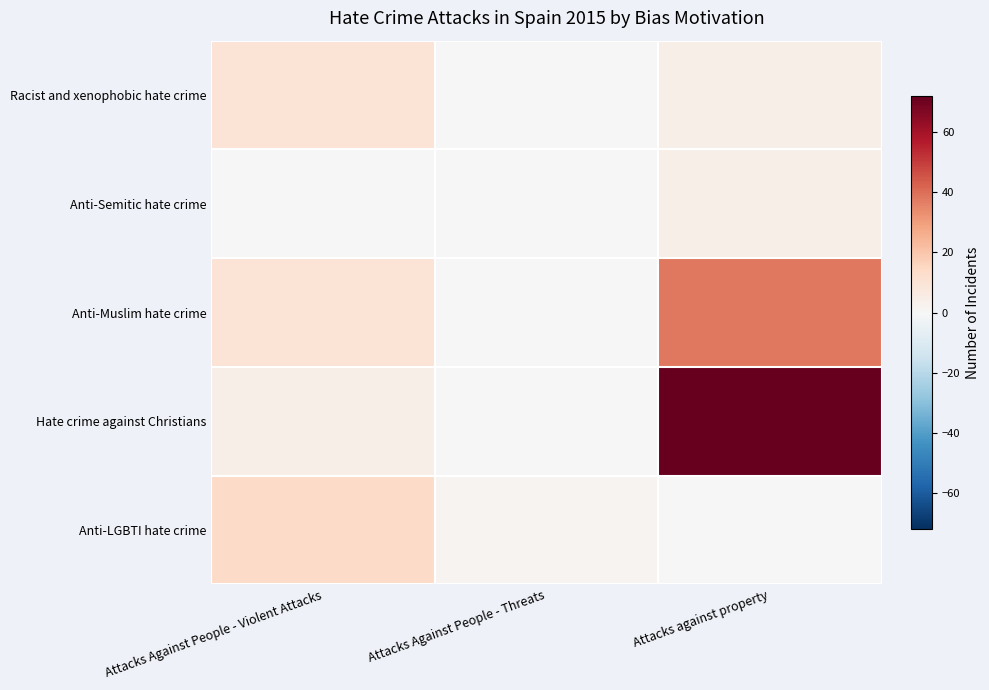

Which series has the largest total across all categories?

Hate crime against Christians